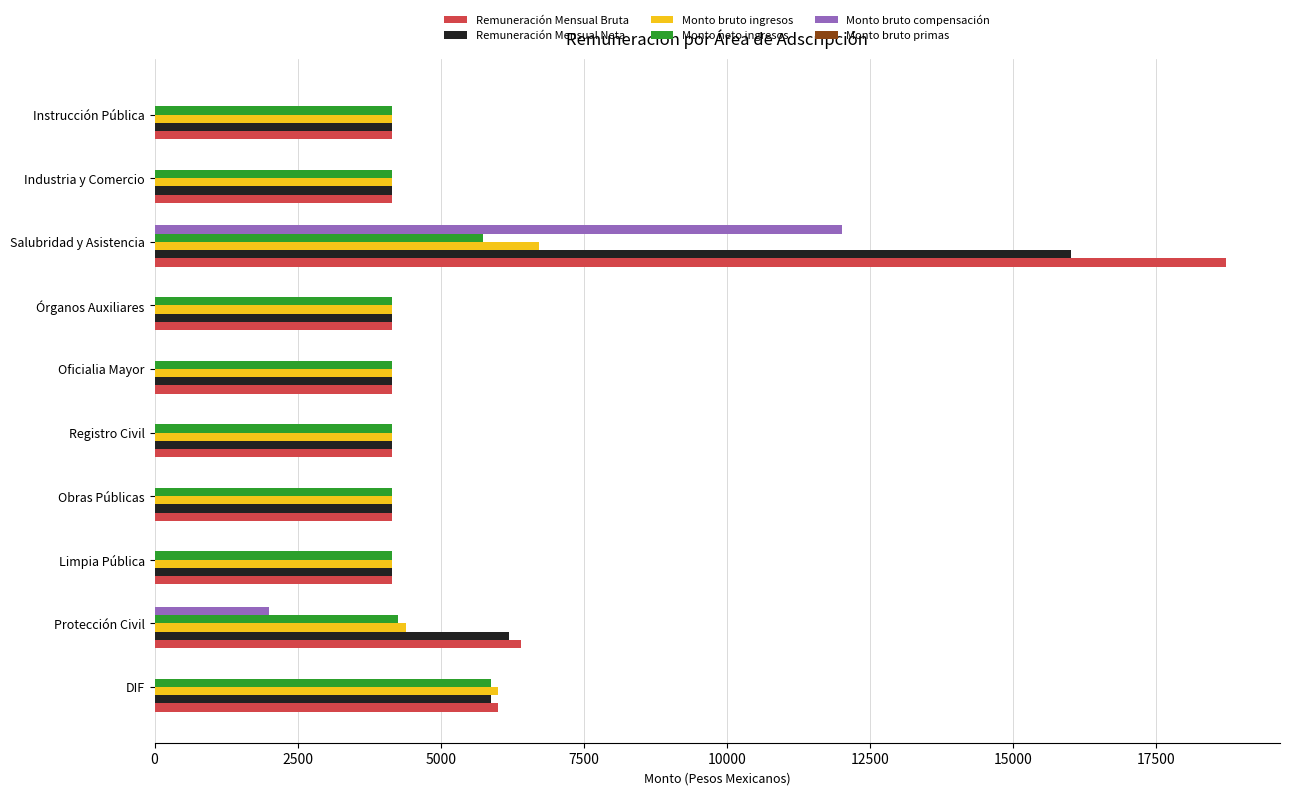

At which category is the sum across all series the highest?

Salubridad y Asistencia